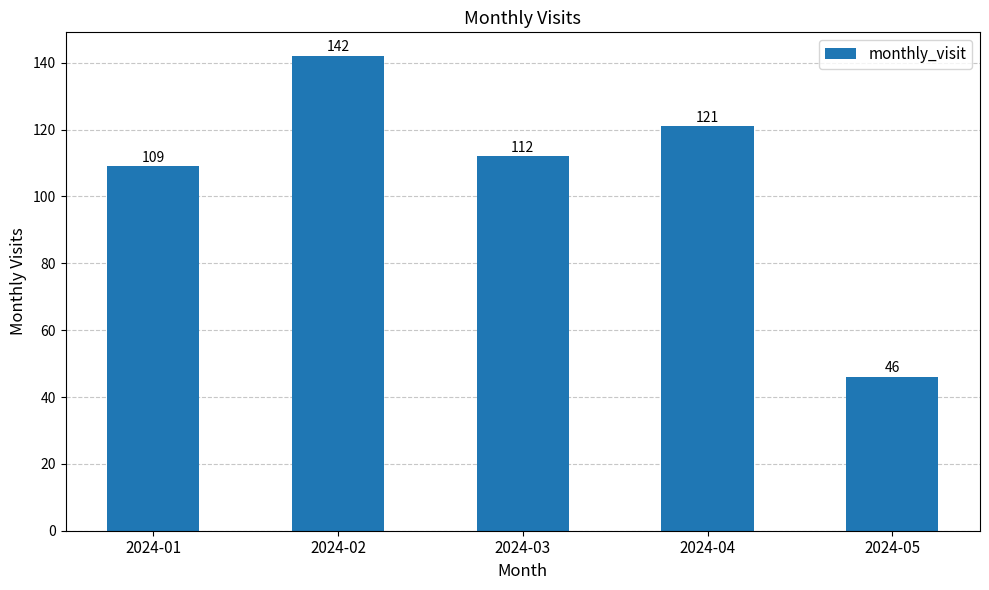

Between 2024-02 and 2024-01, which is larger?

2024-02